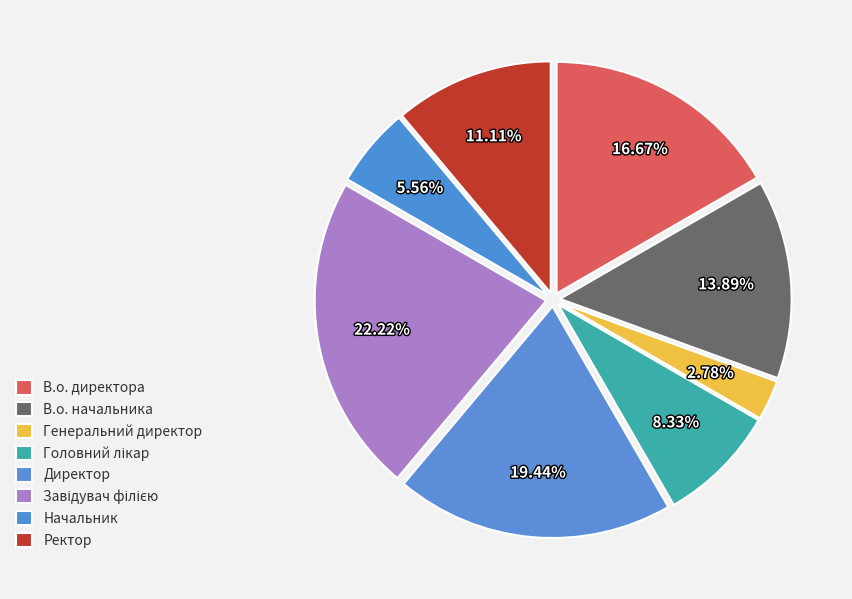

How many segments does this pie chart have?

8